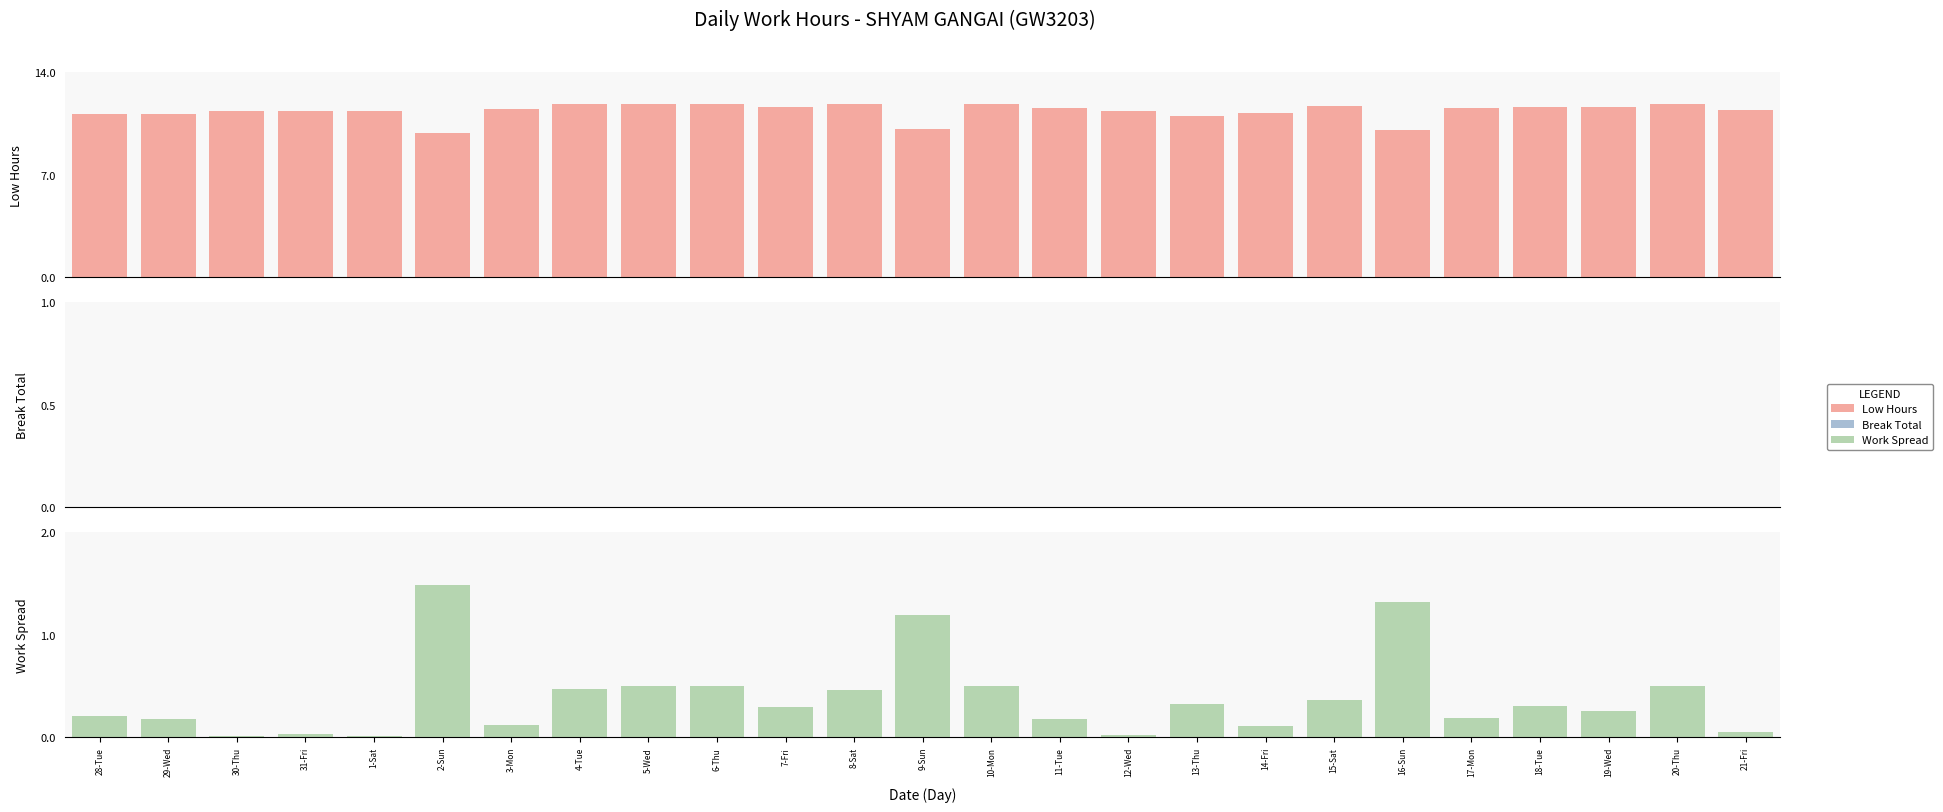

Which series changed the most between 5-Wed and 12-Wed?

Low Hours